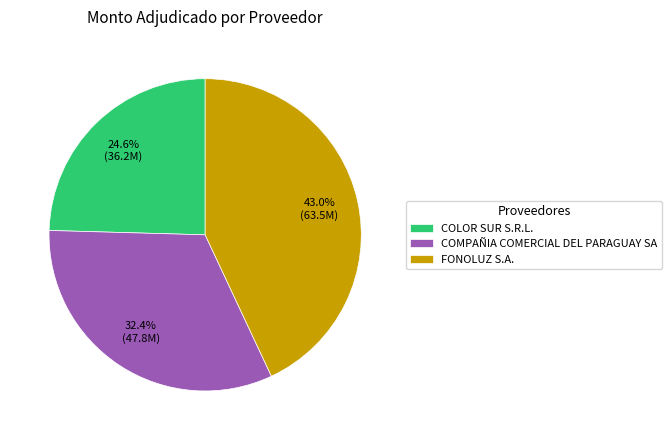

What portion of the pie excludes COMPAÑIA COMERCIAL DEL PARAGUAY SA?

67.6%